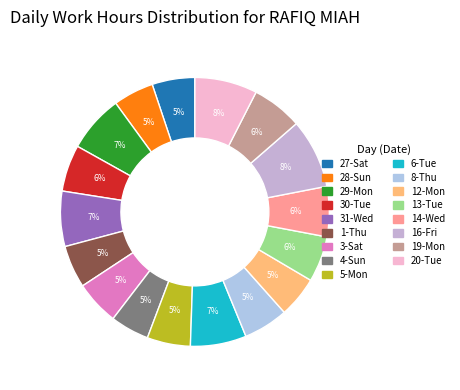

What is the change in value from 3-Sat to 20-Tue?

+4.2